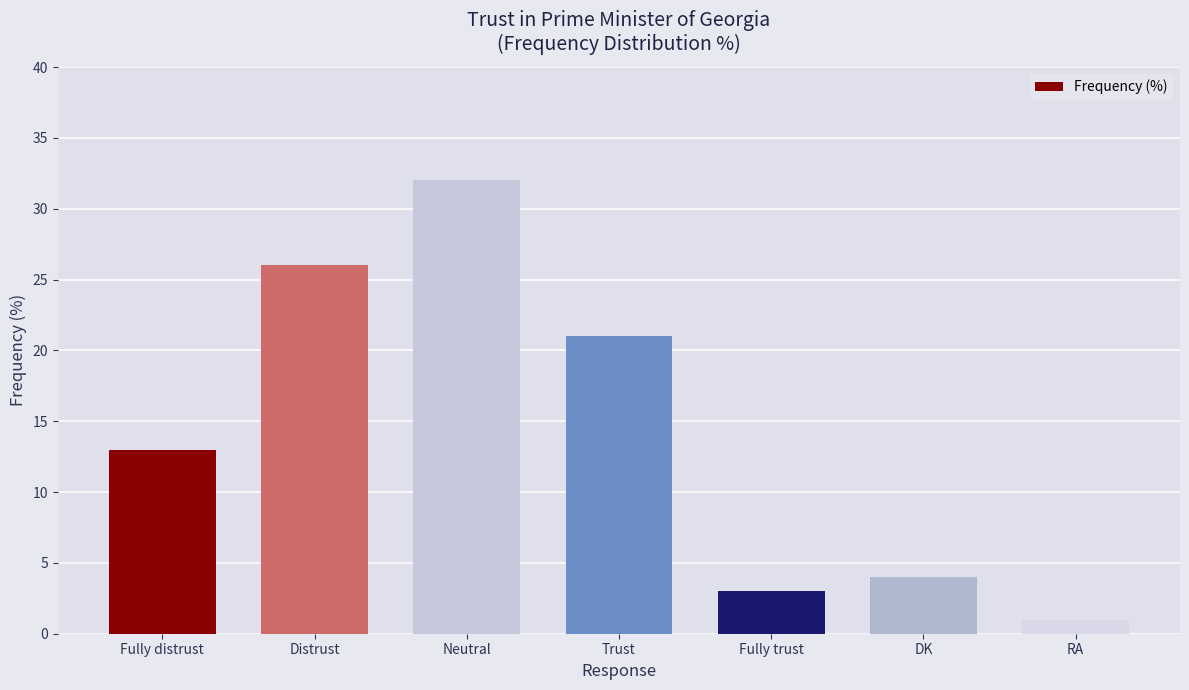

Reading right to left, what are all the values shown in this chart?

1	4	3	21	32	26	13